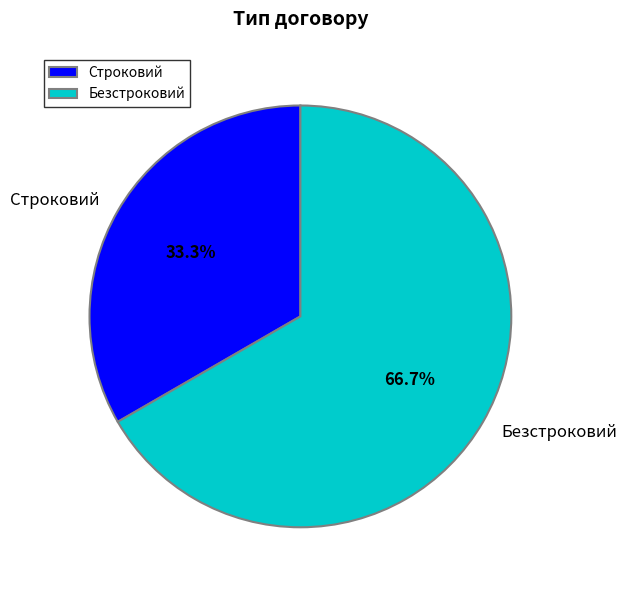

Combined, what portion of the pie is Безстроковий and Строковий?

100.0%